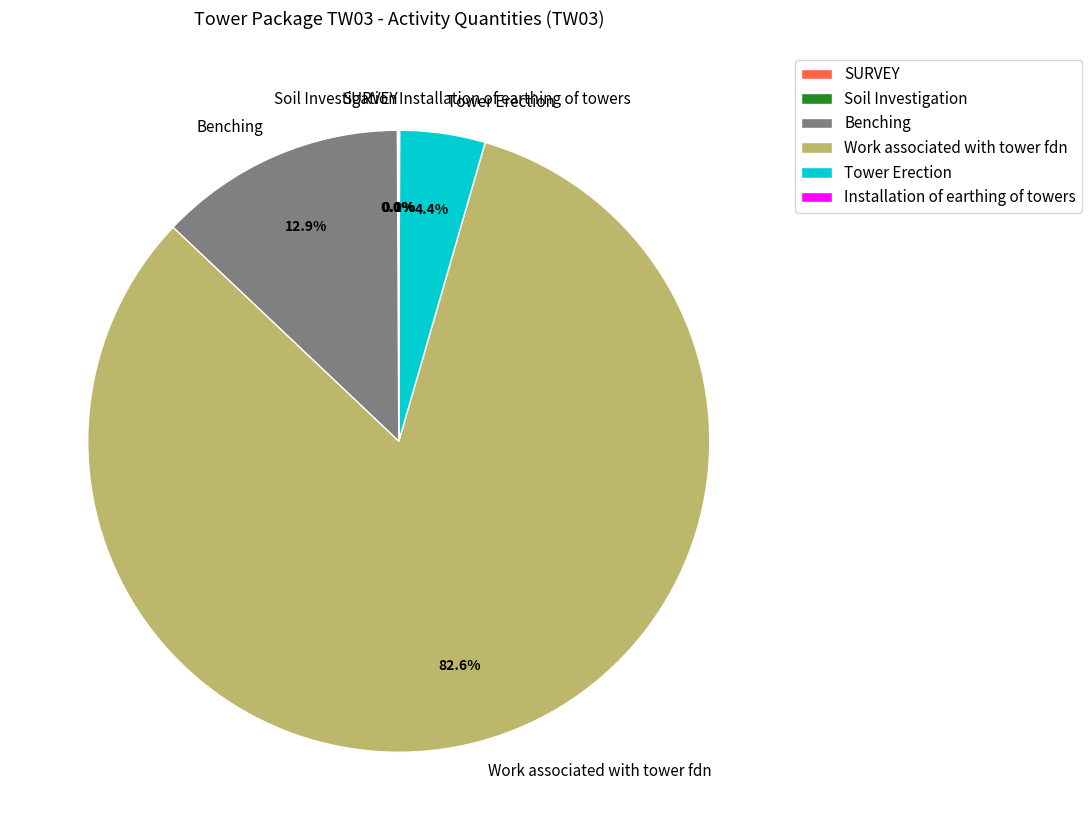

Which slice represents more than half of the pie?

Work associated with tower fdn